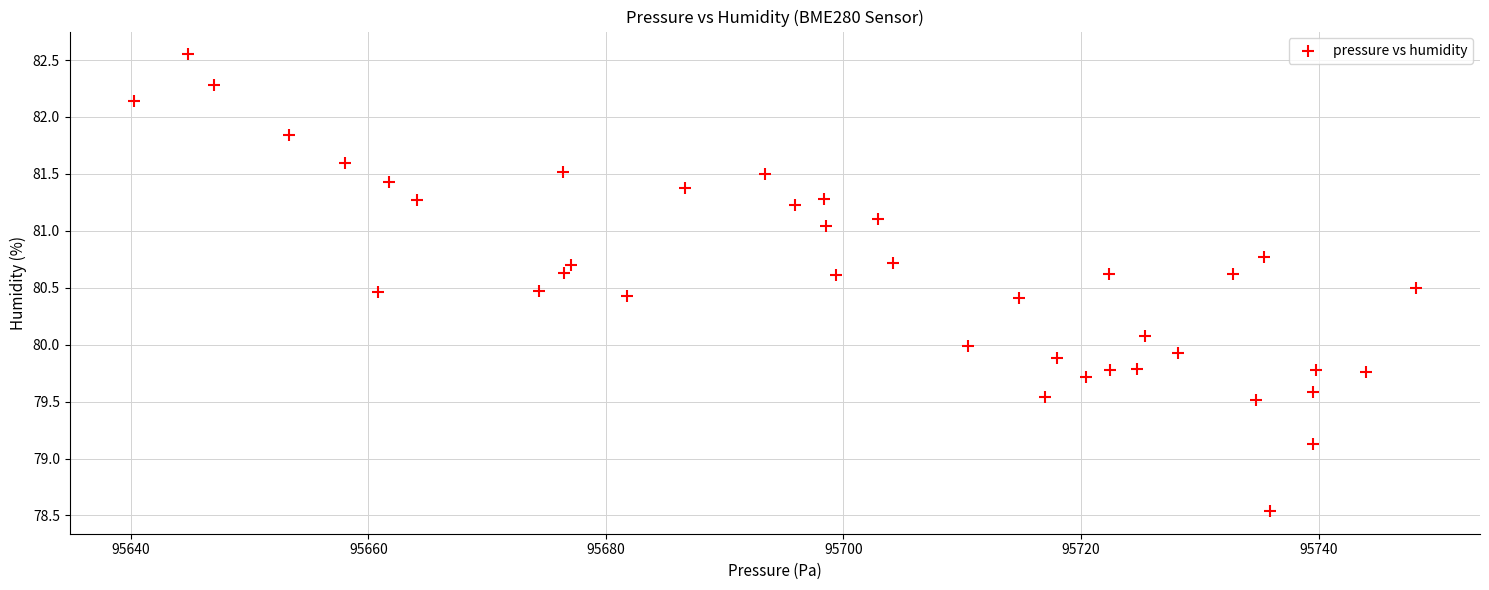

What is the range of X values (max minus min)?

107.9